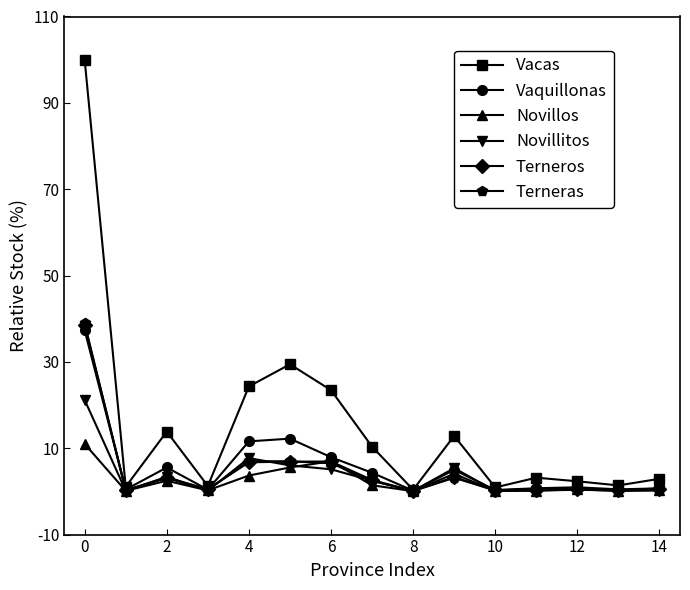

What is the value of the Terneros point at the 8th from the left?

2.6